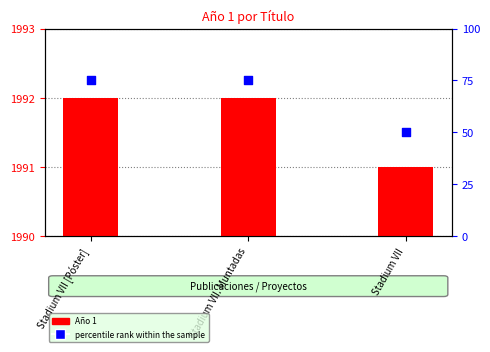

Which series reaches the maximum Y coordinate?

Año 1